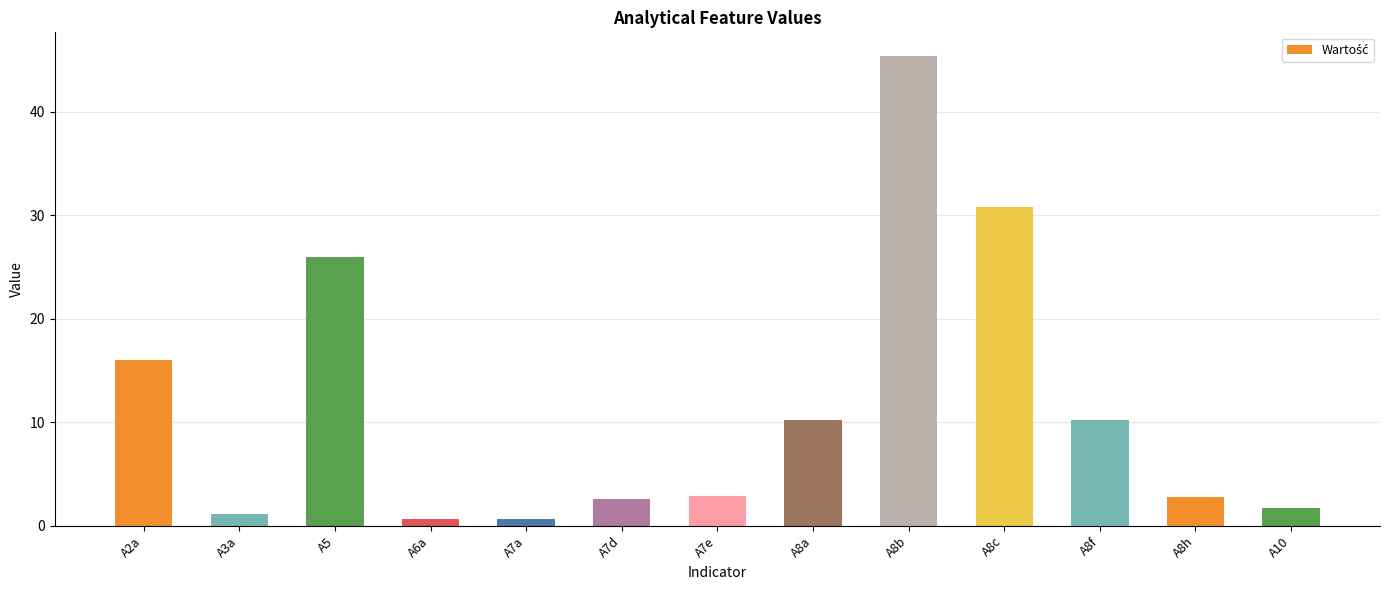

How many values exceed 2?

9